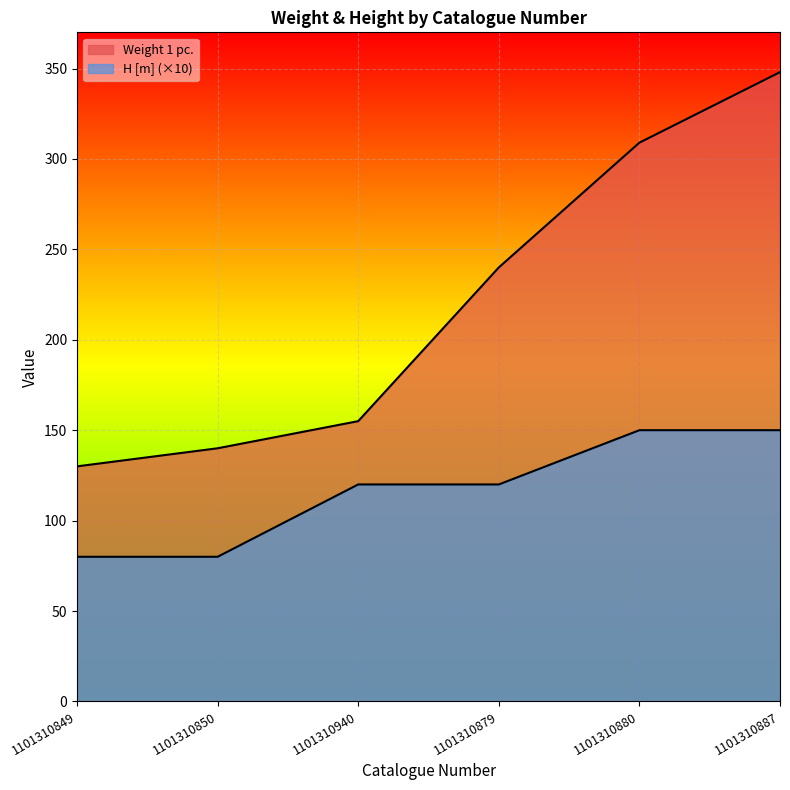

At which label is Weight 1 pc. closest to 239?

1101310879